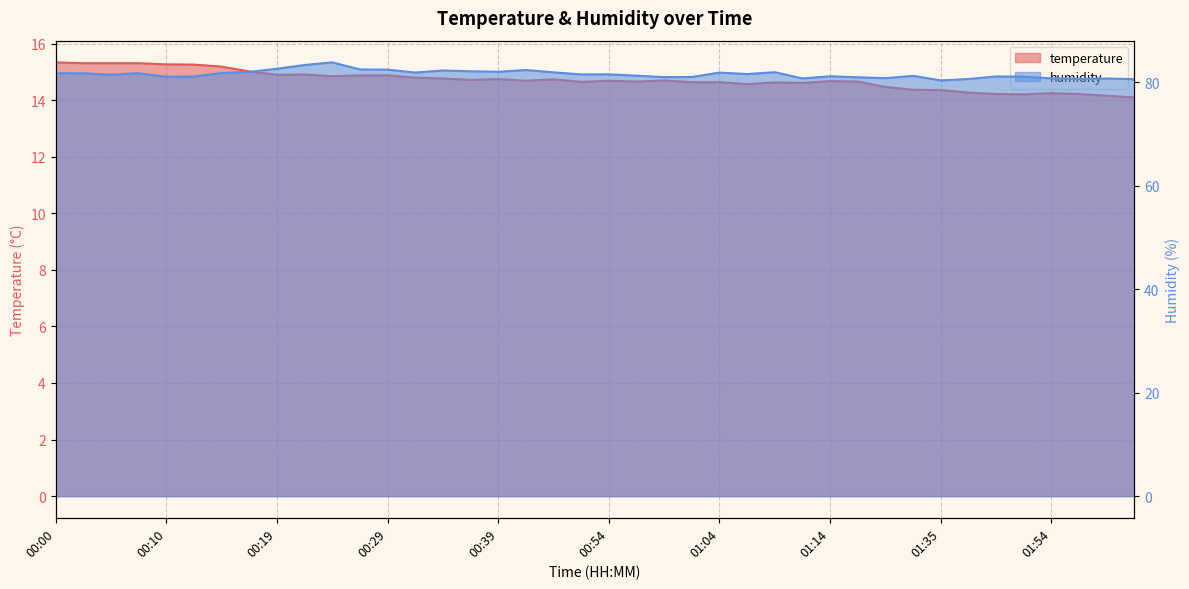

In temperature, how many points are higher than both neighbors (excluding endpoints)?

8